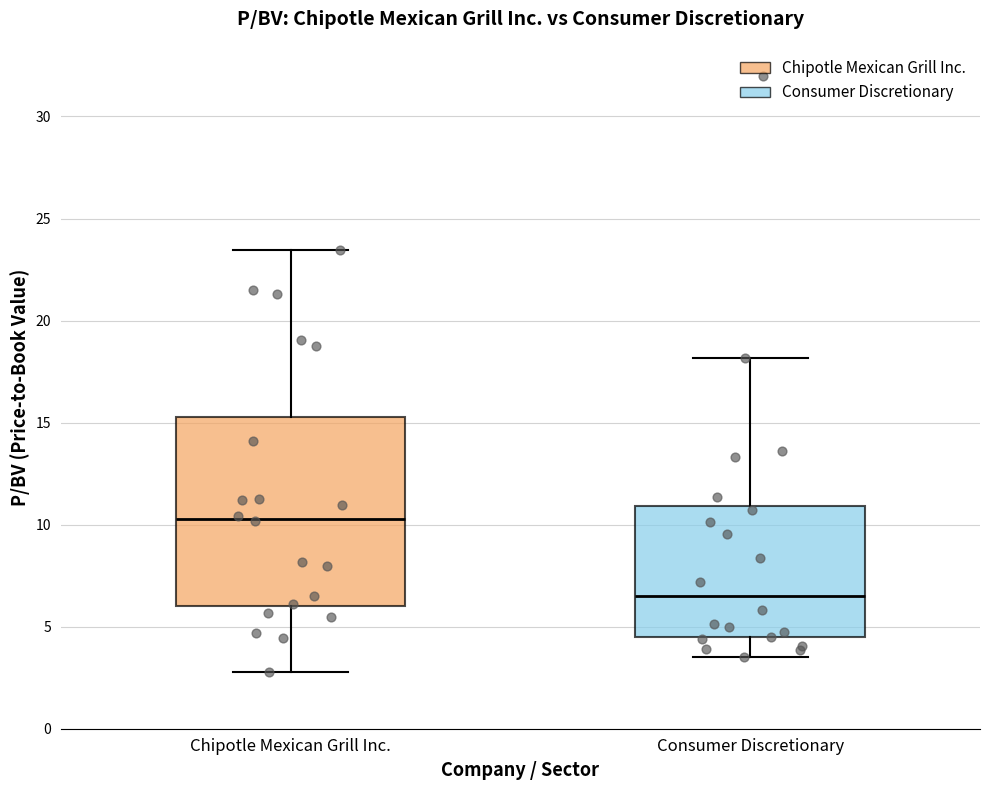

Which box is the tallest, from its lower edge to its upper edge?

Chipotle Mexican Grill Inc.